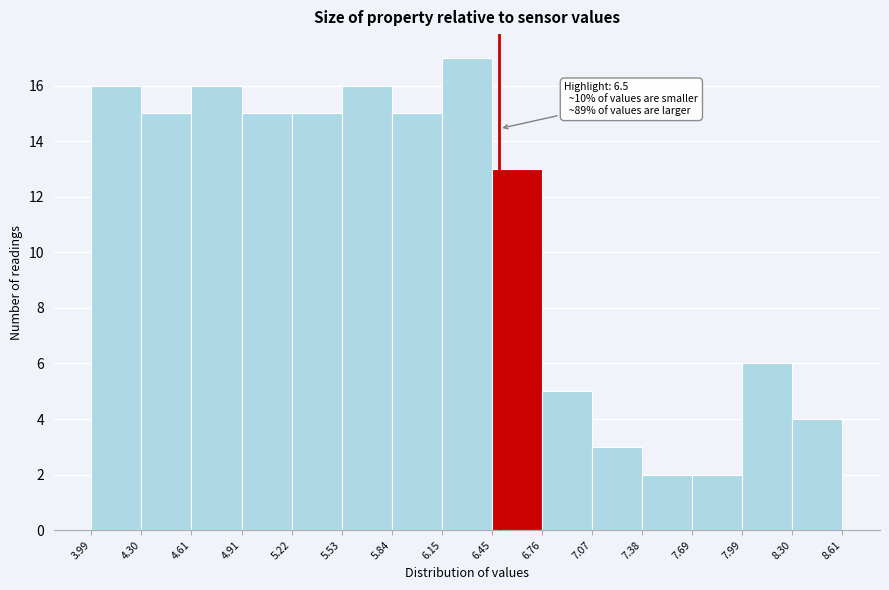

Over which range of the x-axis is the bar tallest?

6.15 to 6.45